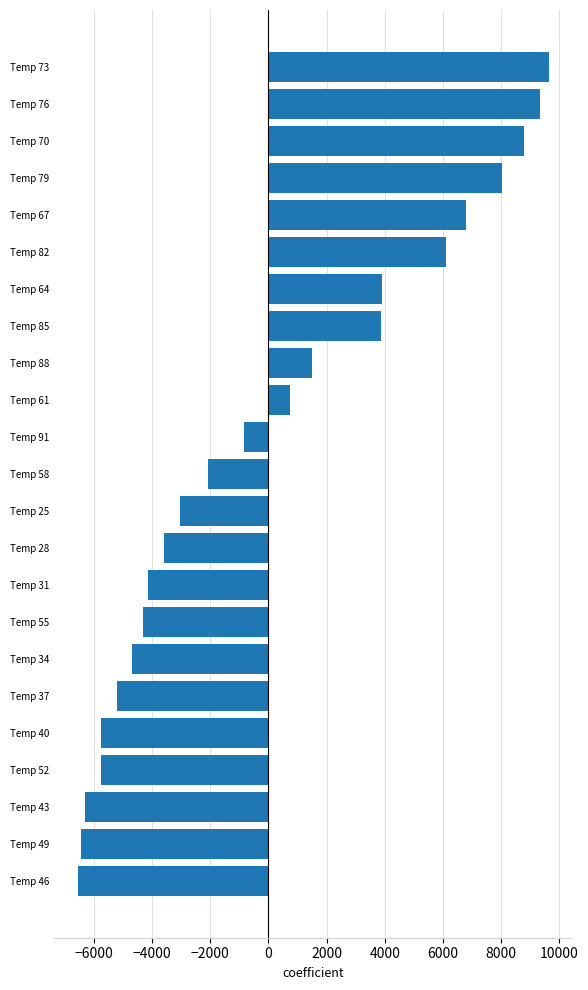

The value at Temp 67 is 6791.2. True or false?

True